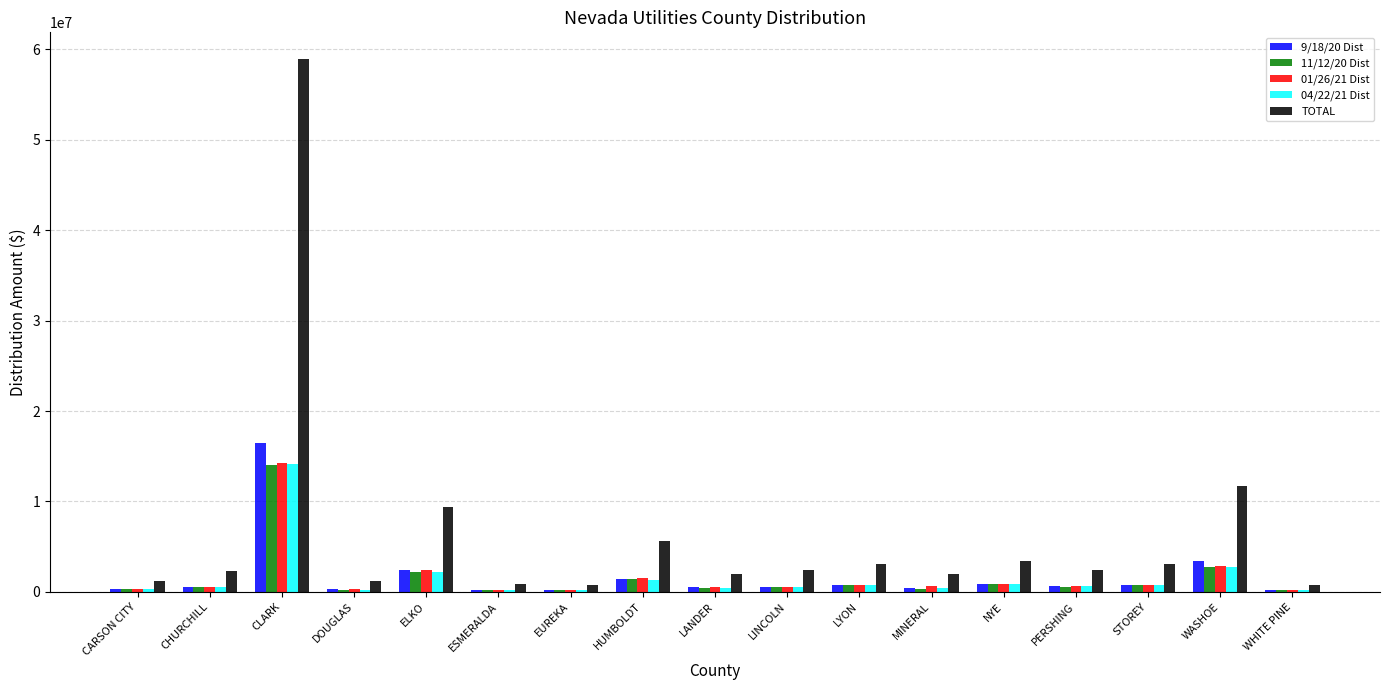

What is the sum of all 9/18/20 Dist values?

30279599.9